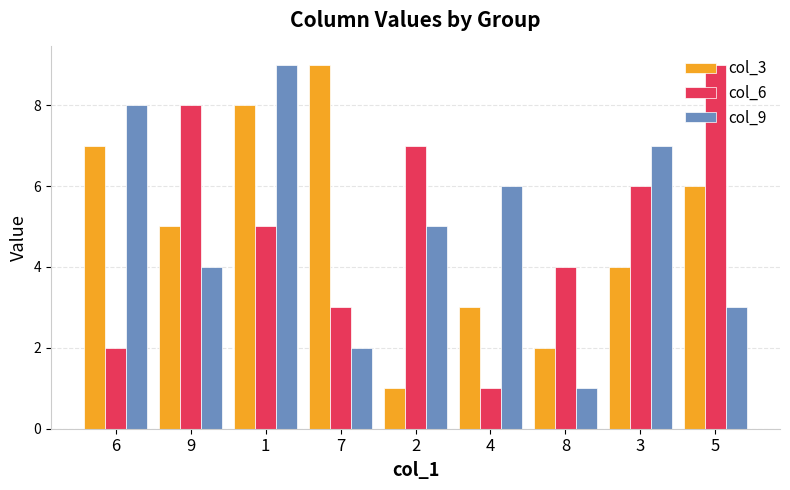

Is it true that col_3 equals 4 at 3?

True